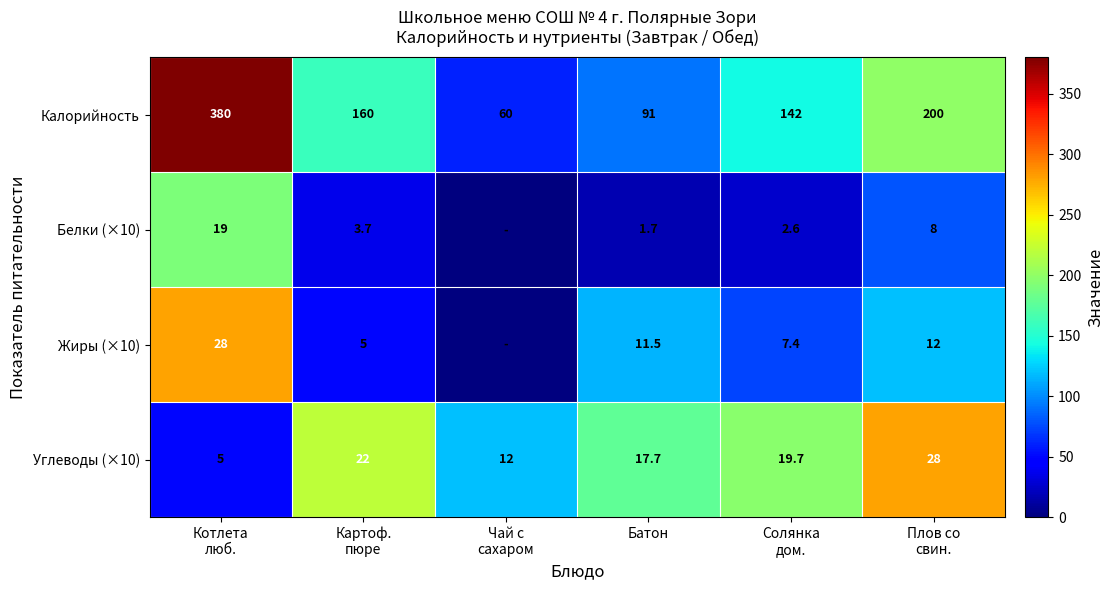

What is the difference between the second highest and minimum values in the Углеводы (×10) series?

17.0